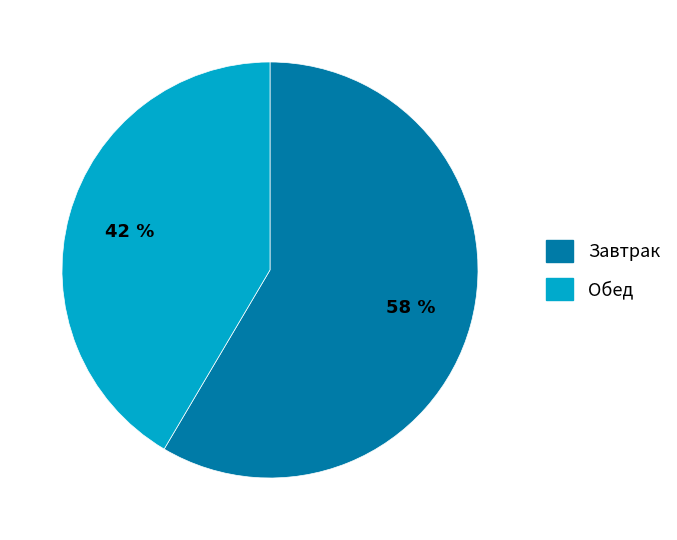

To the nearest percent, what is the combined percentage of Обед and Завтрак?

100%